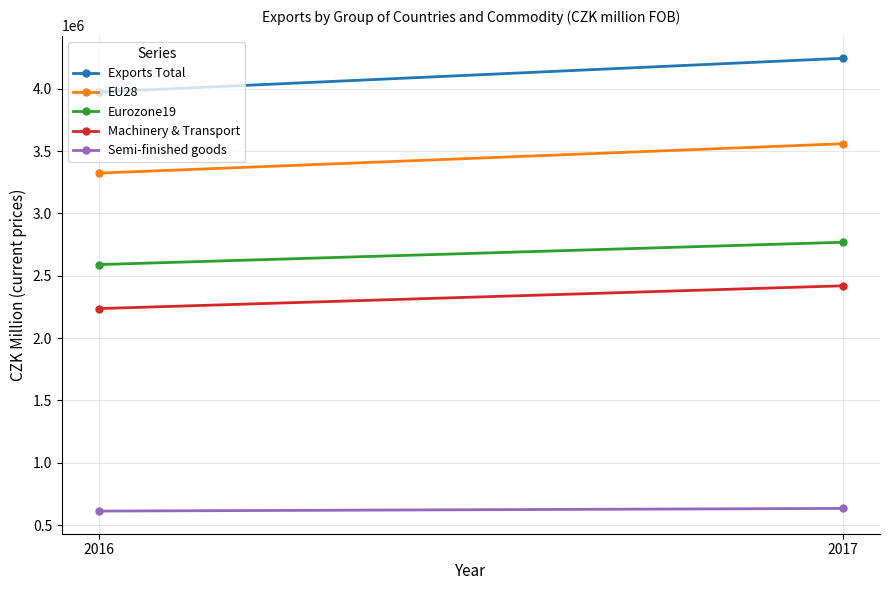

What is the average value of the Eurozone19 series?

2679482